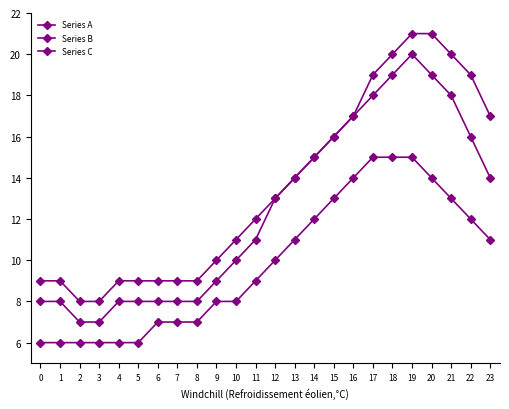

The Series A series shows 4 at 2. True or false?

False